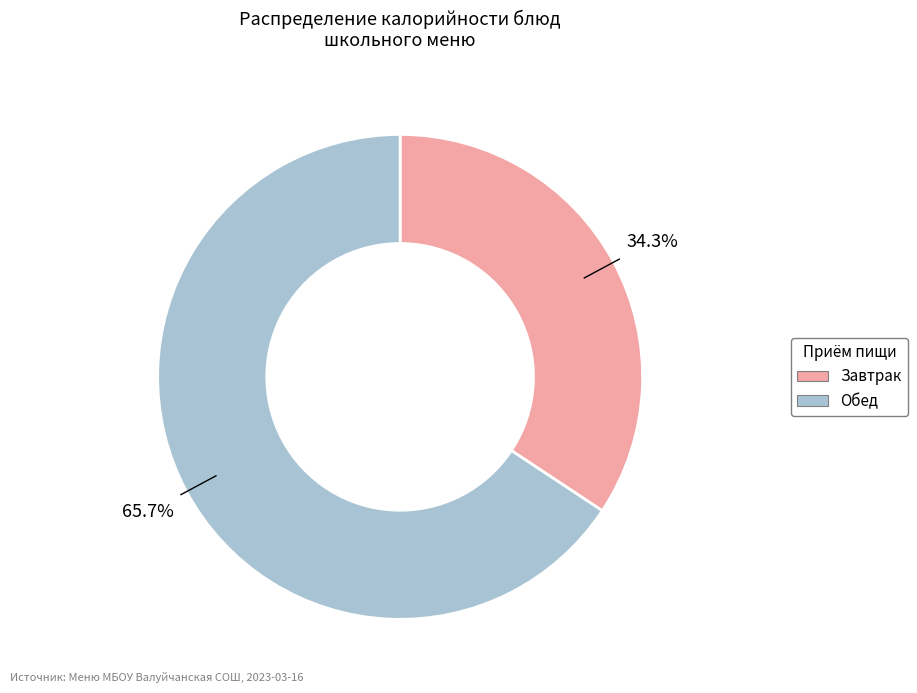

To the nearest percent, what is the average slice percentage?

50%